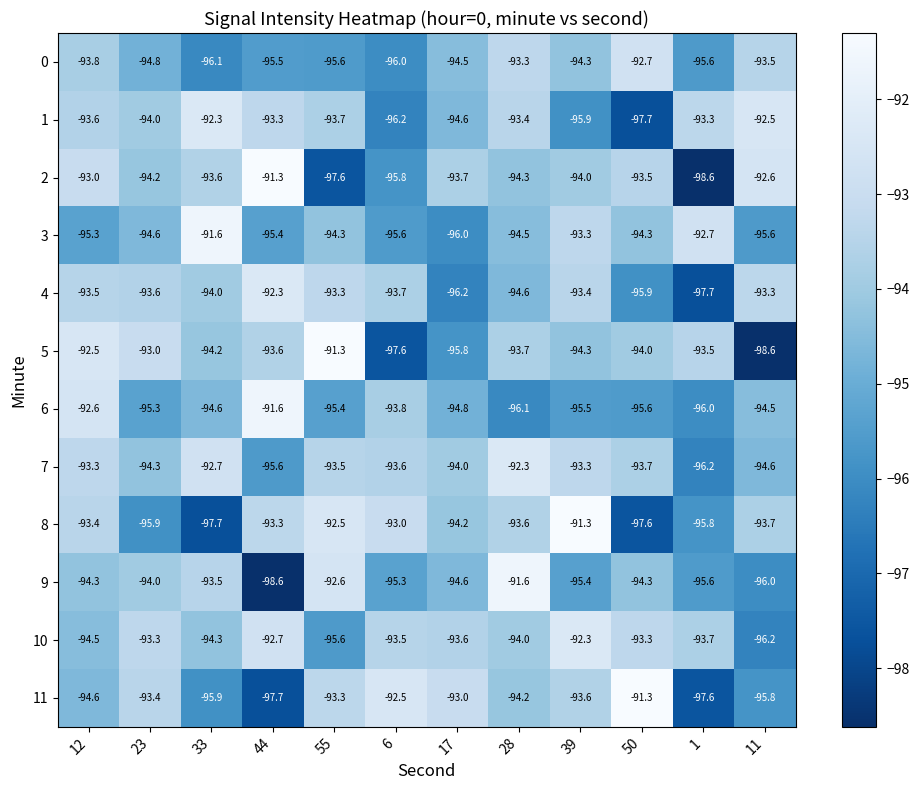

What value does the 2 series have at 17?

-93.7